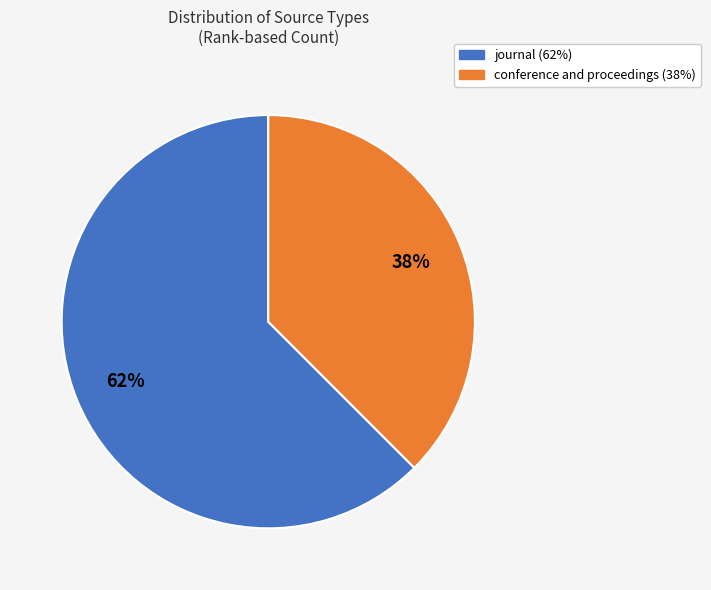

To the nearest percent, what portion does journal represent?

62%